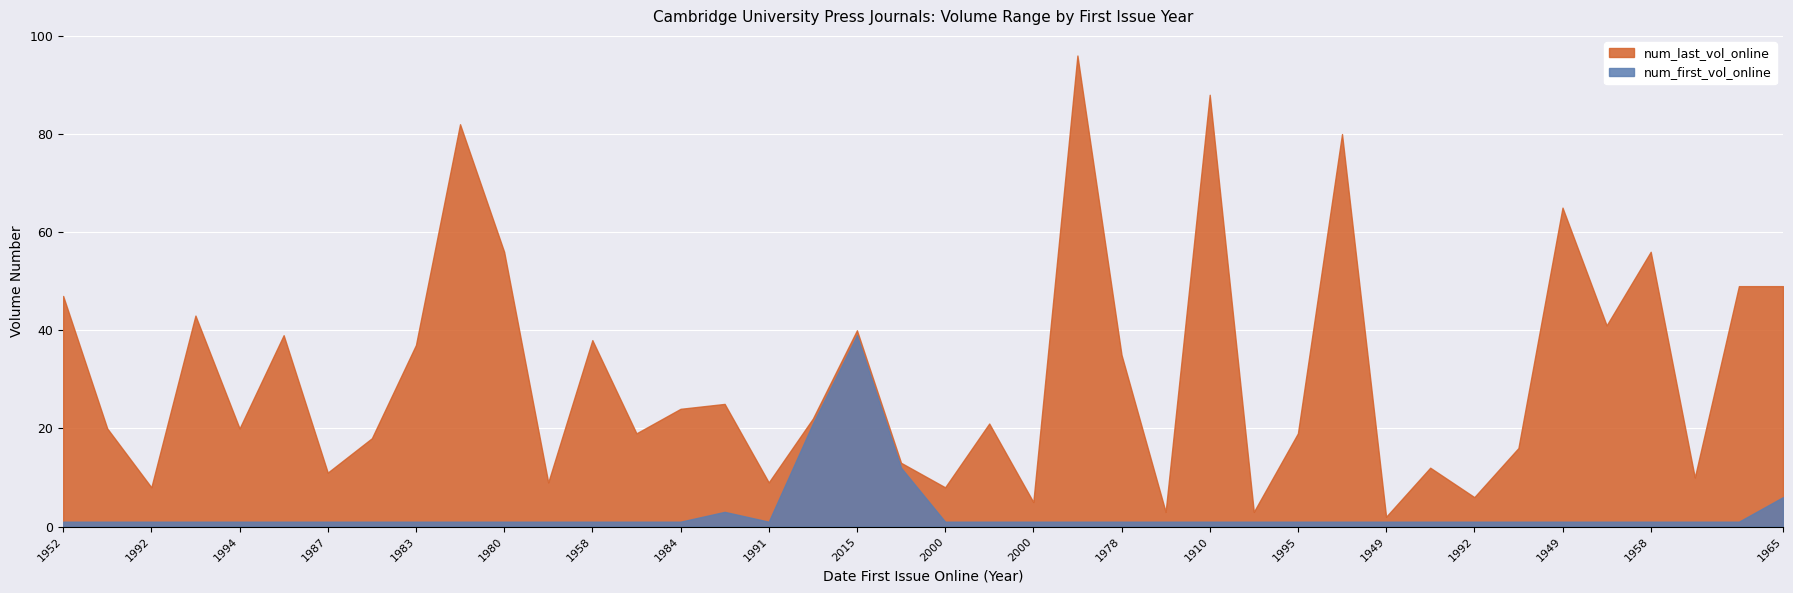

How many lines are shown in the chart?

2